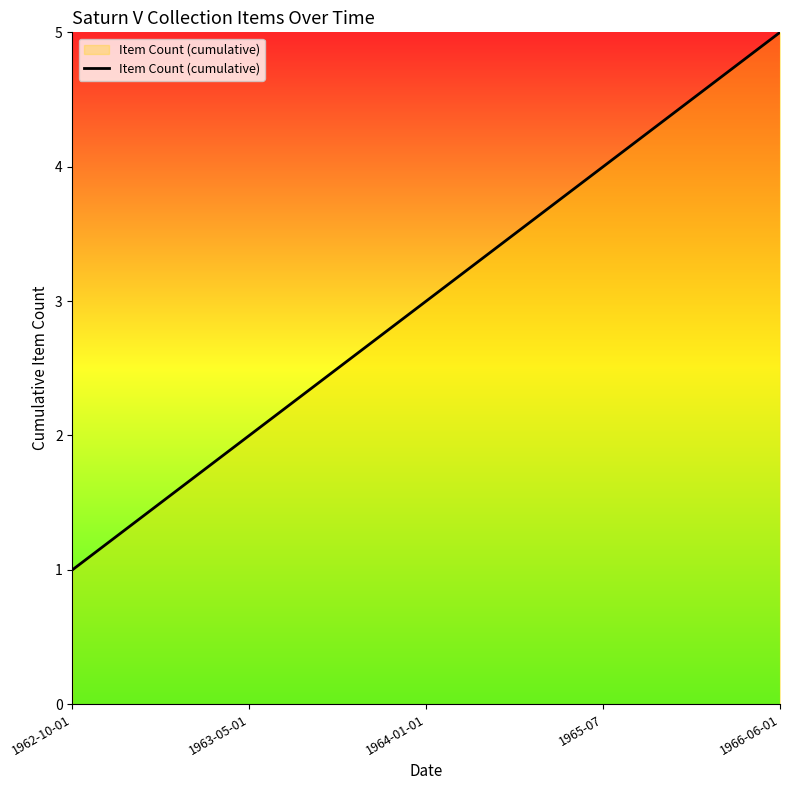

What is the change in value from 1962-10-01 to 1964-01-01?

+2